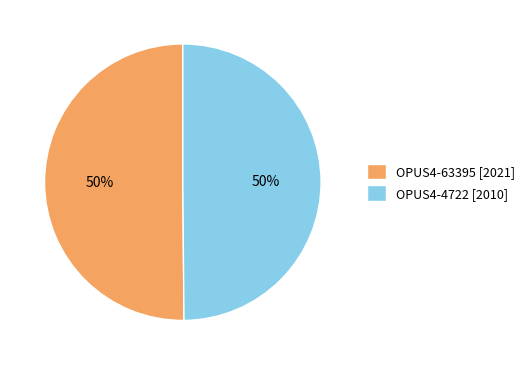

To the nearest percent, what portion does OPUS4-63395 [2021] represent?

50%